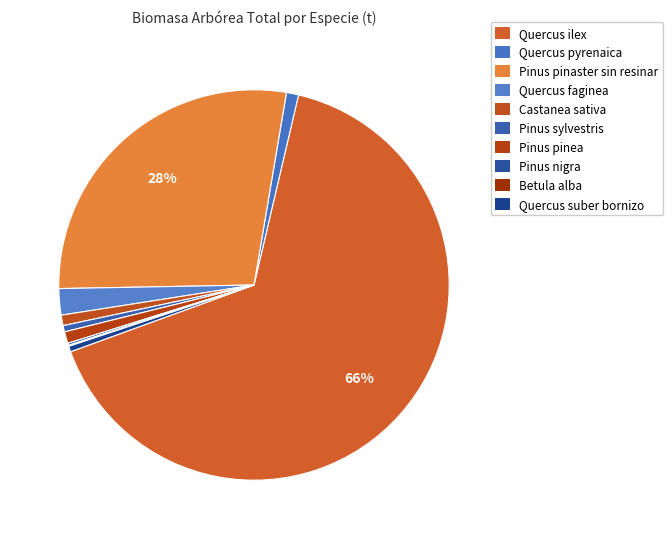

How many segments does this pie chart have?

10